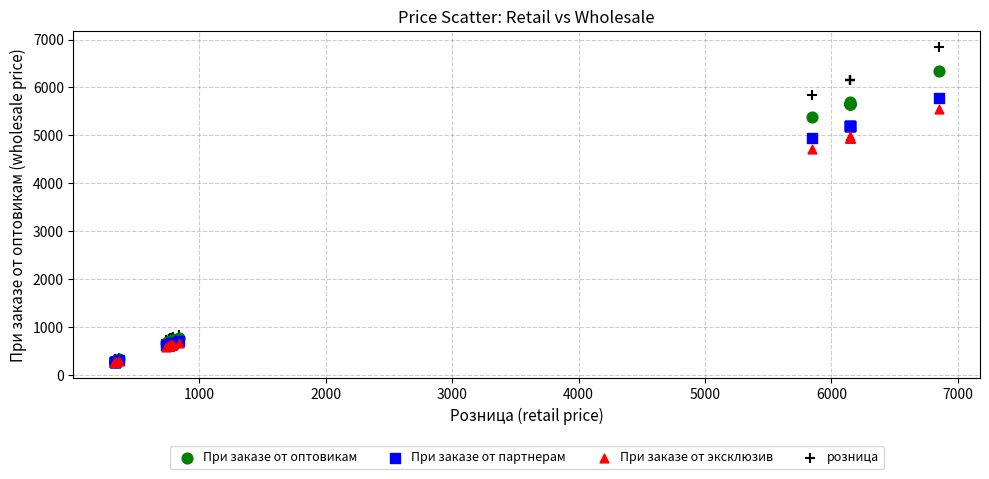

In the розница series, what Y value is closest to 3589?

5850